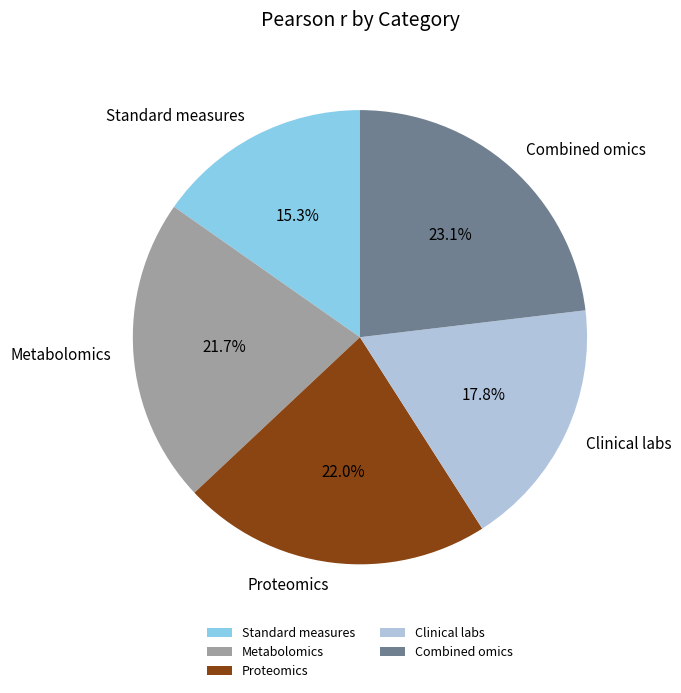

Which slice is the smallest?

Standard measures